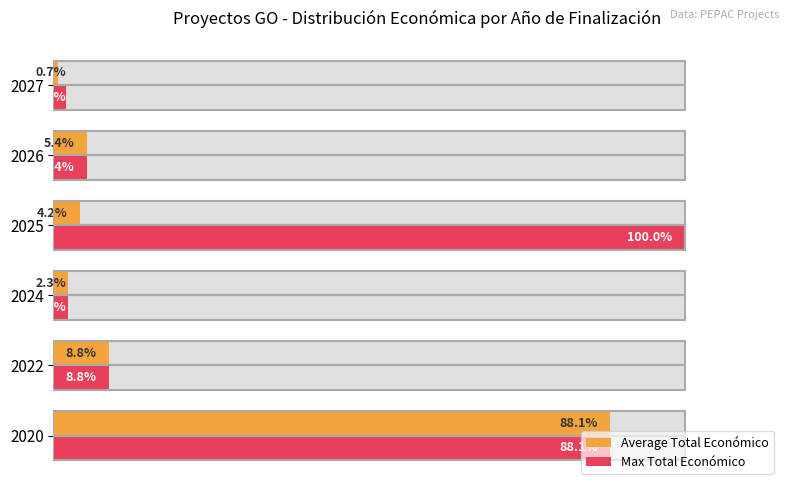

Which series has the widest spread of values?

Max Total Económico